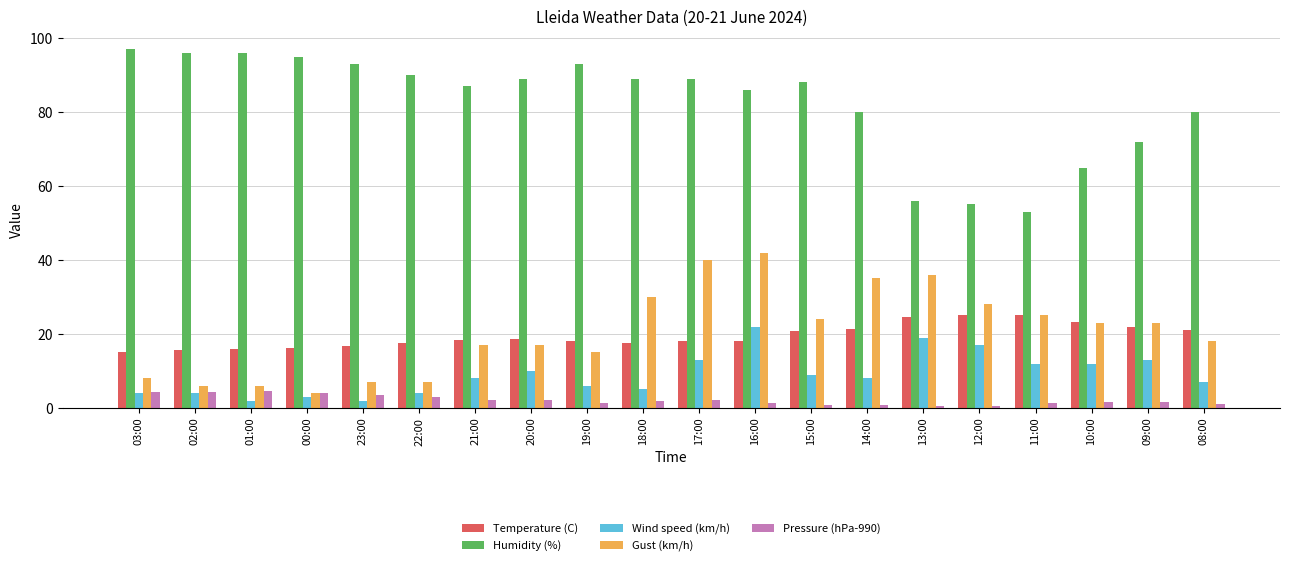

What is the label of the 7th bar from the left?

21:00